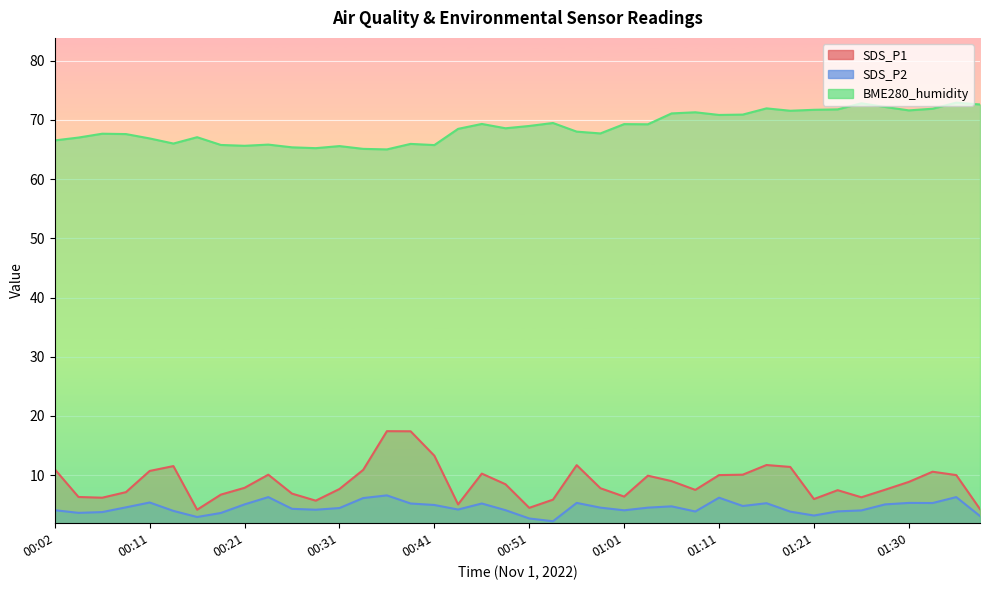

What is the label of the 7th point from the right?

01:23